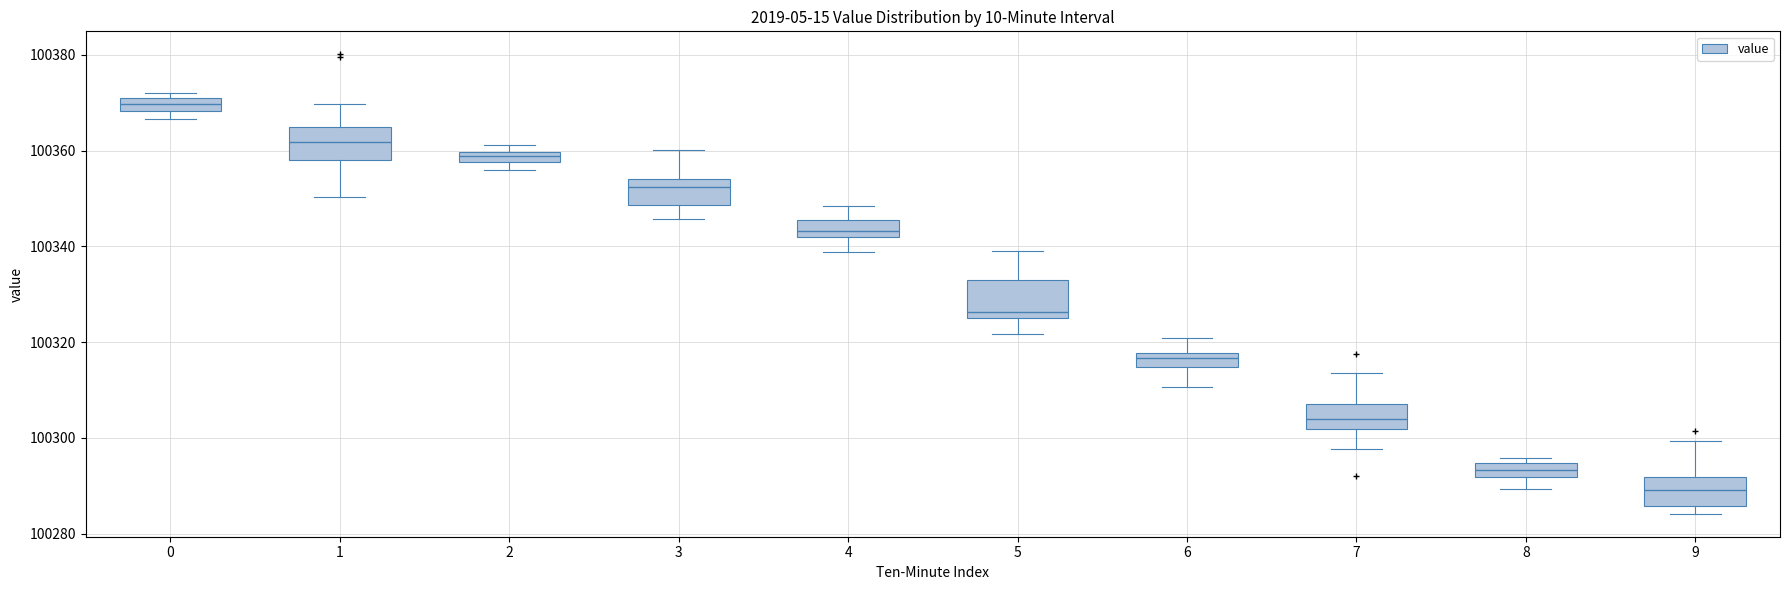

Where is the upper edge of the box at x = 0 on the y-axis? The values are not printed on the chart, so give them approximately, as read against the axis.

100370